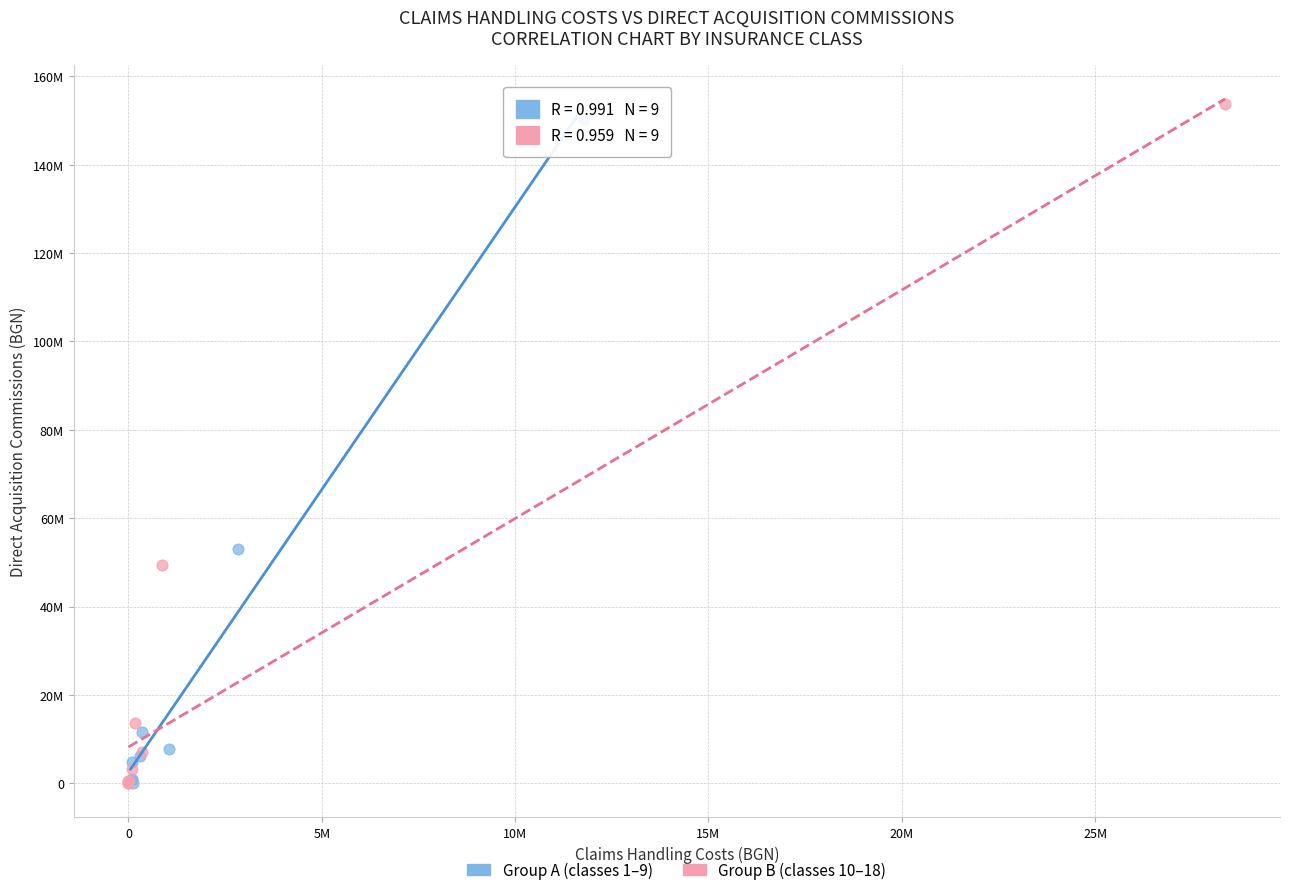

What are all the series names shown in the legend?

Group A (classes 1–9), Group B (classes 10–18)